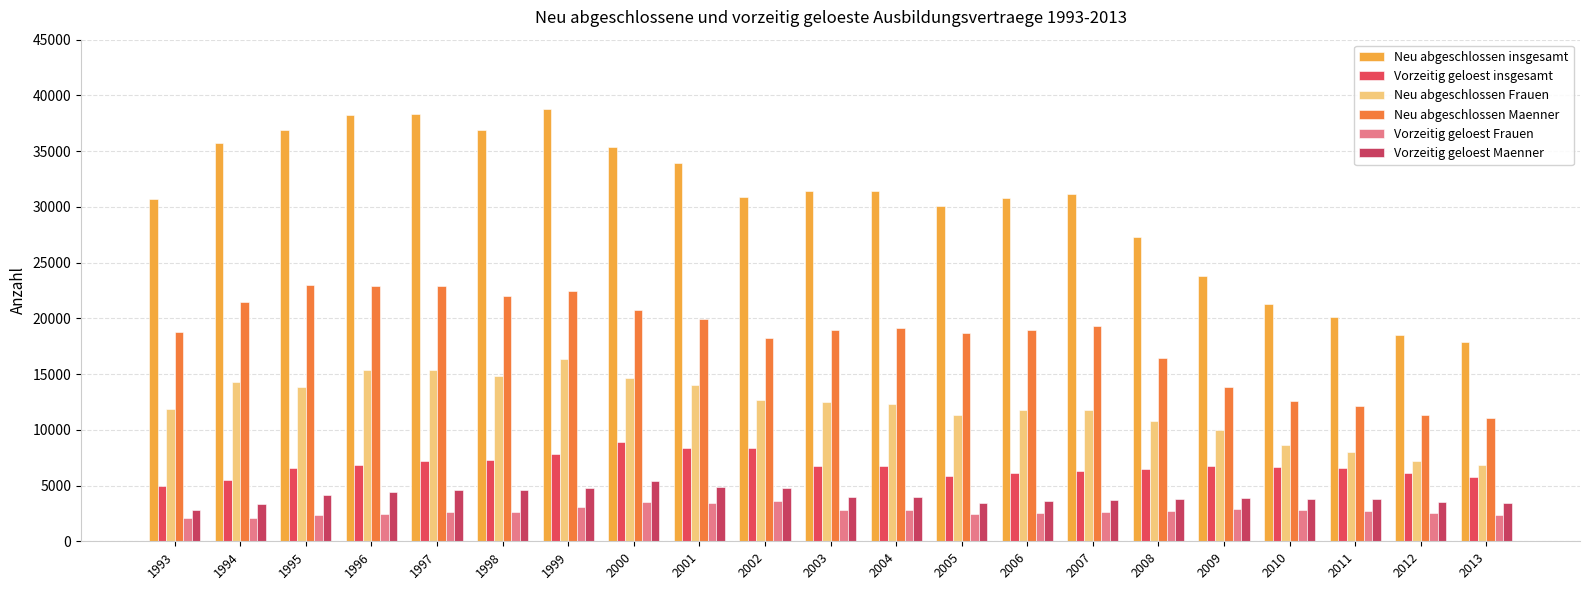

Reading left to right, list all the values displayed in this chart.

Neu abgeschlossen insgesamt: 1993=30665	1994=35721	1995=36909	1996=38244	1997=38300	1998=36877	1999=38824	2000=35401	2001=33959	2002=30851	2003=31417	2004=31455	2005=30062	2006=30777	2007=31144	2008=27268	2009=23782	2010=21247	2011=20116	2012=18516	2013=17846
Vorzeitig geloest insgesamt: 1993=4927	1994=5471	1995=6534	1996=6844	1997=7192	1998=7302	1999=7868	2000=8936	2001=8335	2002=8382	2003=6751	2004=6793	2005=5834	2006=6127	2007=6340	2008=6454	2009=6790	2010=6659	2011=6542	2012=6140	2013=5767
Neu abgeschlossen Frauen: 1993=11853	1994=14283	1995=13881	1996=15377	1997=15410	1998=14847	1999=16350	2000=14674	2001=13998	2002=12638	2003=12492	2004=12301	2005=11356	2006=11798	2007=11804	2008=10815	2009=9943	2010=8636	2011=7987	2012=7213	2013=6816
Neu abgeschlossen Maenner: 1993=18812	1994=21438	1995=23028	1996=22867	1997=22890	1998=22030	1999=22474	2000=20727	2001=19961	2002=18213	2003=18925	2004=19154	2005=18706	2006=18979	2007=19340	2008=16453	2009=13839	2010=12611	2011=12129	2012=11303	2013=11030
Vorzeitig geloest Frauen: 1993=2084	1994=2118	1995=2344	1996=2440	1997=2588	1998=2663	1999=3046	2000=3550	2001=3424	2002=3580	2003=2780	2004=2844	2005=2404	2006=2519	2007=2642	2008=2701	2009=2894	2010=2848	2011=2751	2012=2575	2013=2350
Vorzeitig geloest Maenner: 1993=2843	1994=3353	1995=4190	1996=4404	1997=4604	1998=4639	1999=4822	2000=5386	2001=4911	2002=4802	2003=3971	2004=3949	2005=3430	2006=3608	2007=3698	2008=3753	2009=3896	2010=3811	2011=3791	2012=3565	2013=3417